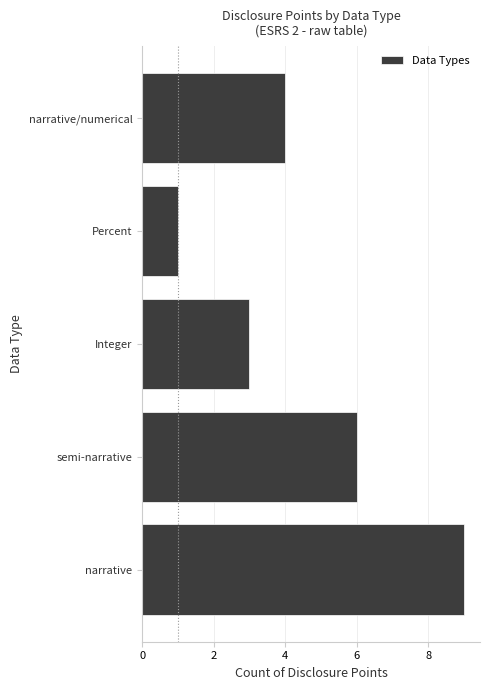

Rank the categories by value from highest to lowest.

narrative, semi-narrative, narrative/numerical, Integer, Percent